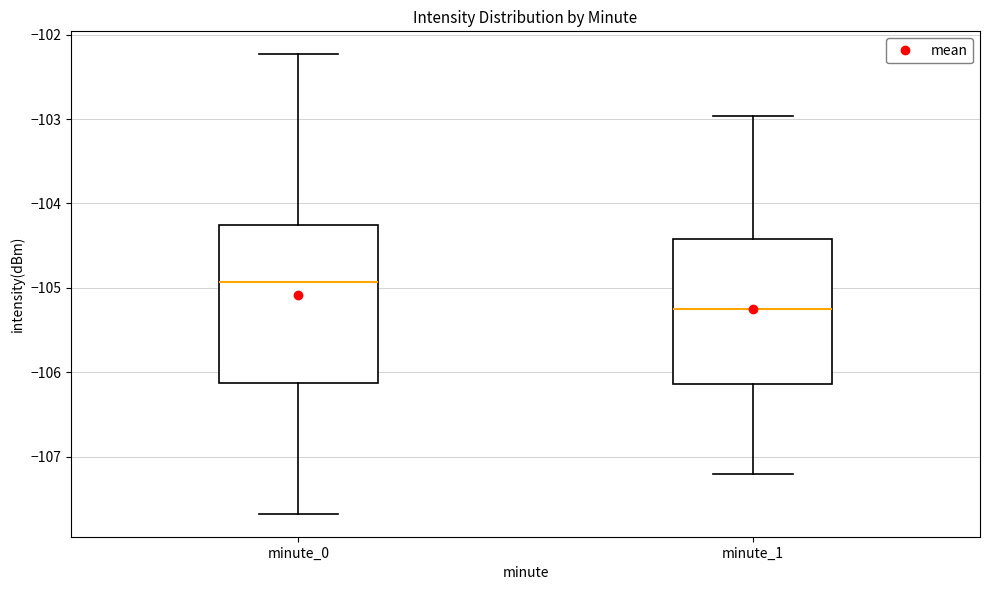

Reading left to right, transcribe this box plot: for each box, give where its median line is, the range the box spans, and where its two whiskers end, as read against the y-axis. The values are not printed on the chart, so give them approximately, as read against the axis.

minute_0: median -104.9, box -106.1 to -104.3, whiskers -107.7 to -102.2
minute_1: median -105.2, box -106.1 to -104.4, whiskers -107.2 to -103.0